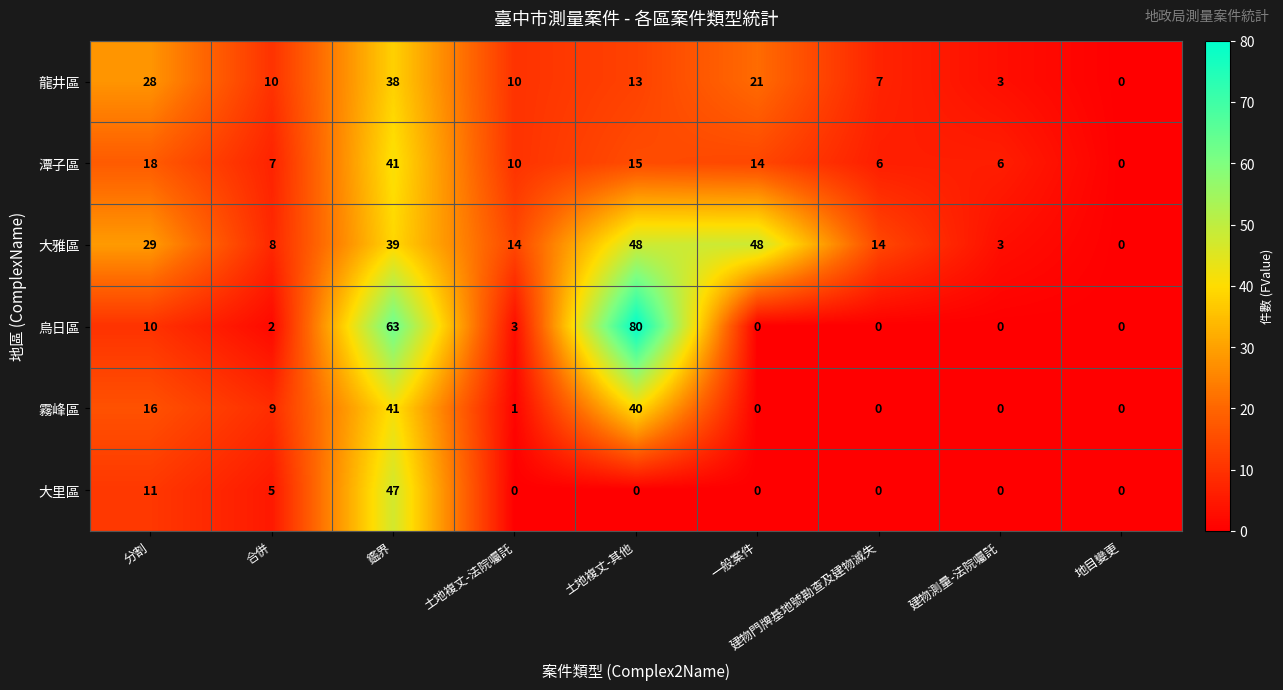

Which series has the widest spread of values?

烏日區